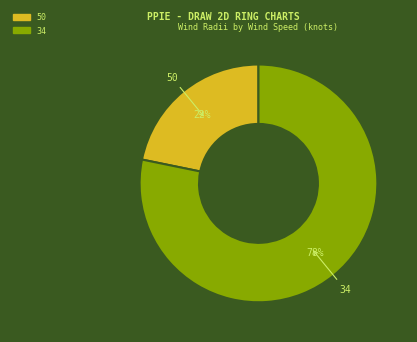

Which slice is the smallest?

50